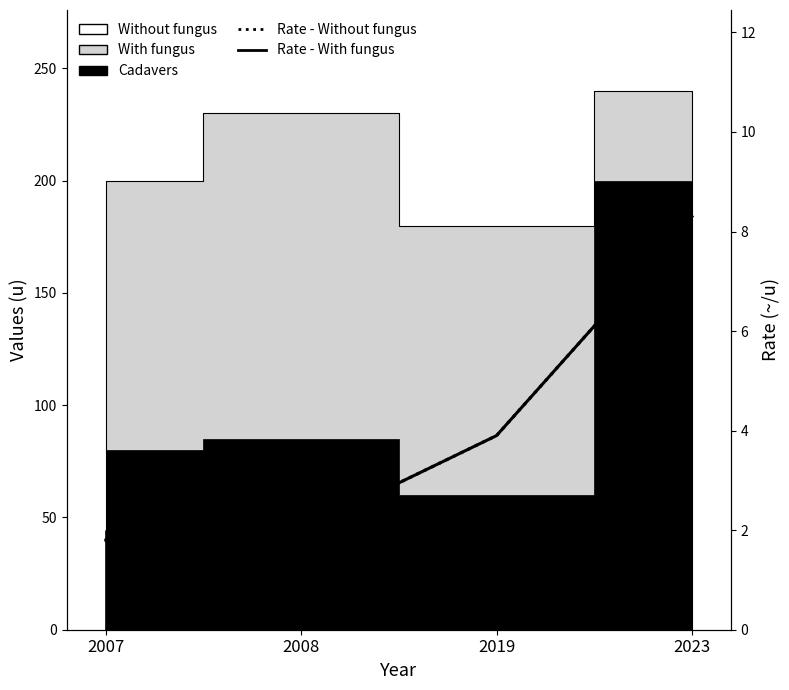

How many lines are shown in the chart?

2